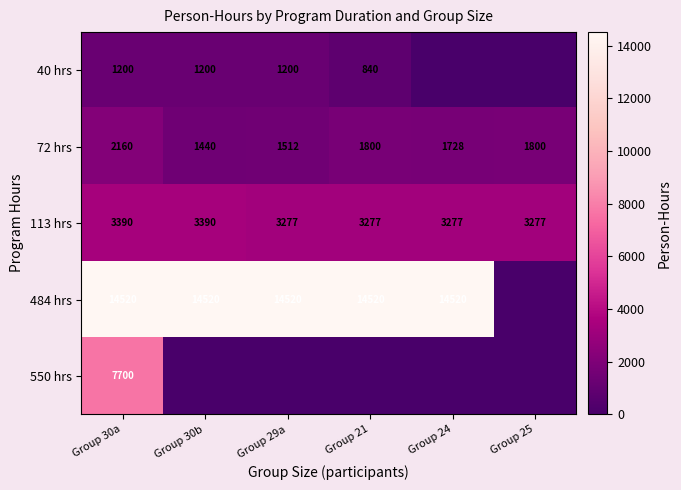

Count the 113 hrs values in the range 3277 to 3390.

6